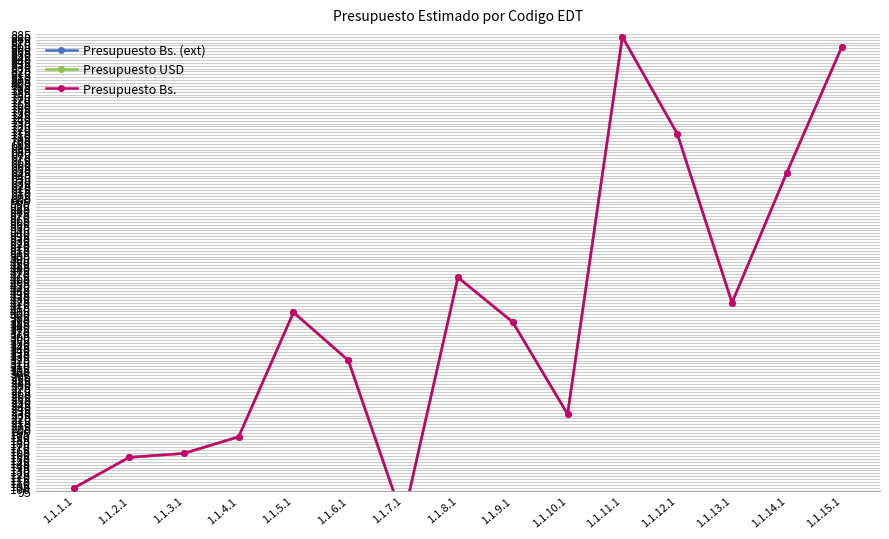

True or false: Presupuesto USD has more than 0 interior local peaks.

True